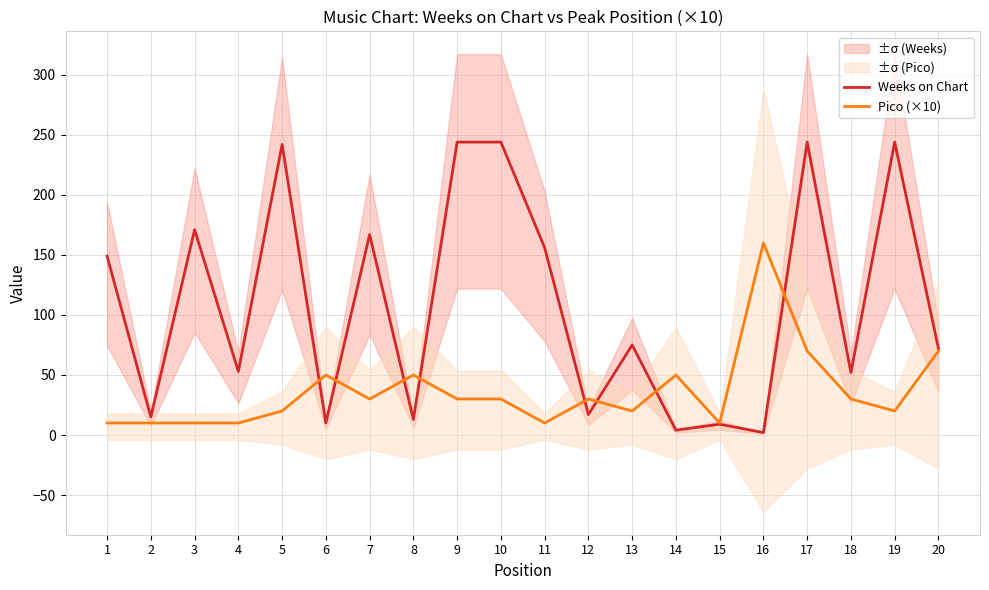

How many distinct data groups are displayed?

2